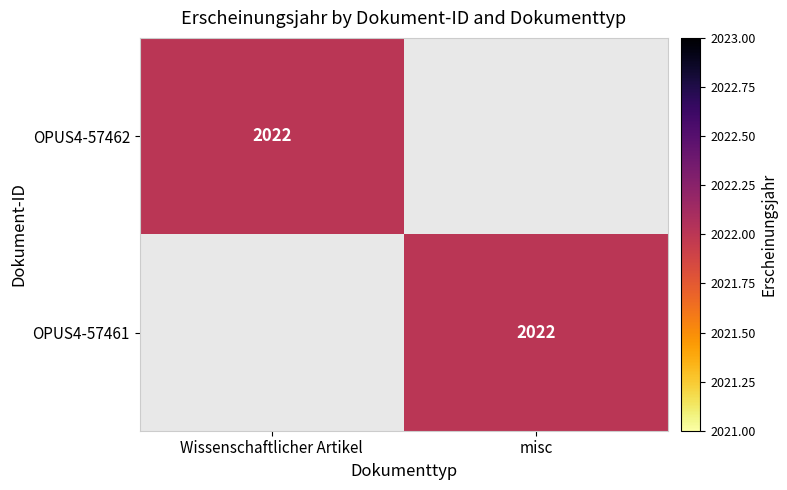

True or false: OPUS4-57461 has a value of 3579 at misc.

False